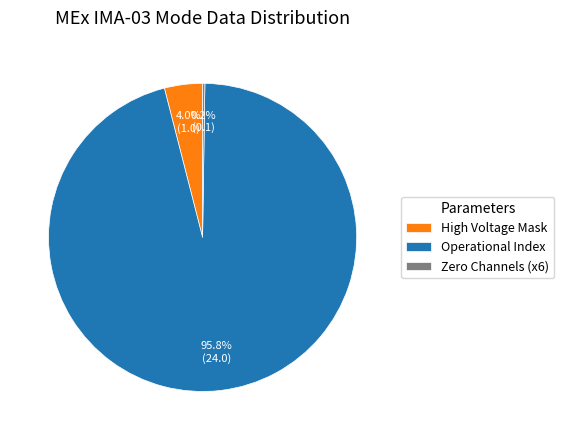

Which category has the biggest portion of the pie?

Operational Index